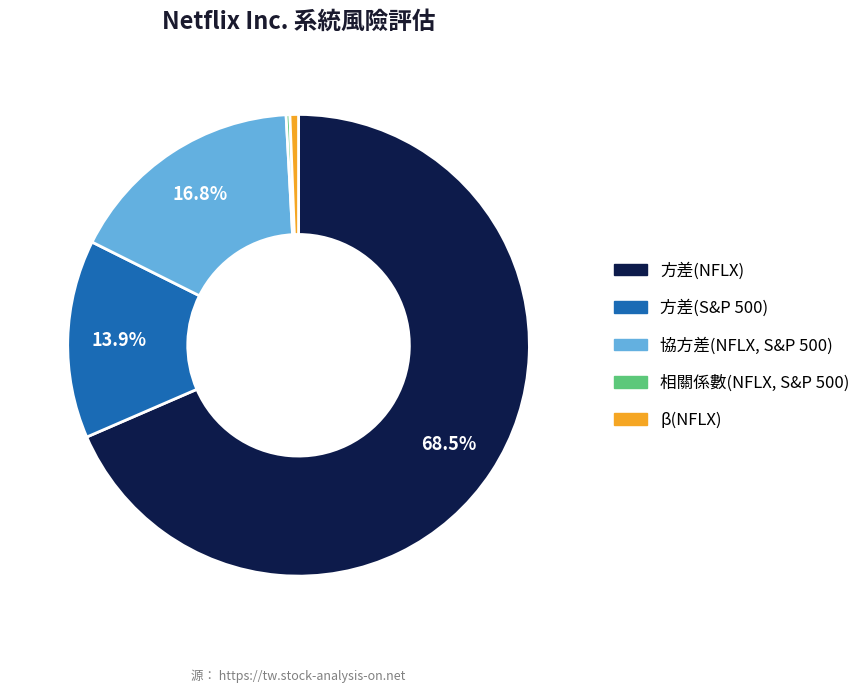

Between 方差(NFLX) and β(NFLX), which is larger?

方差(NFLX)